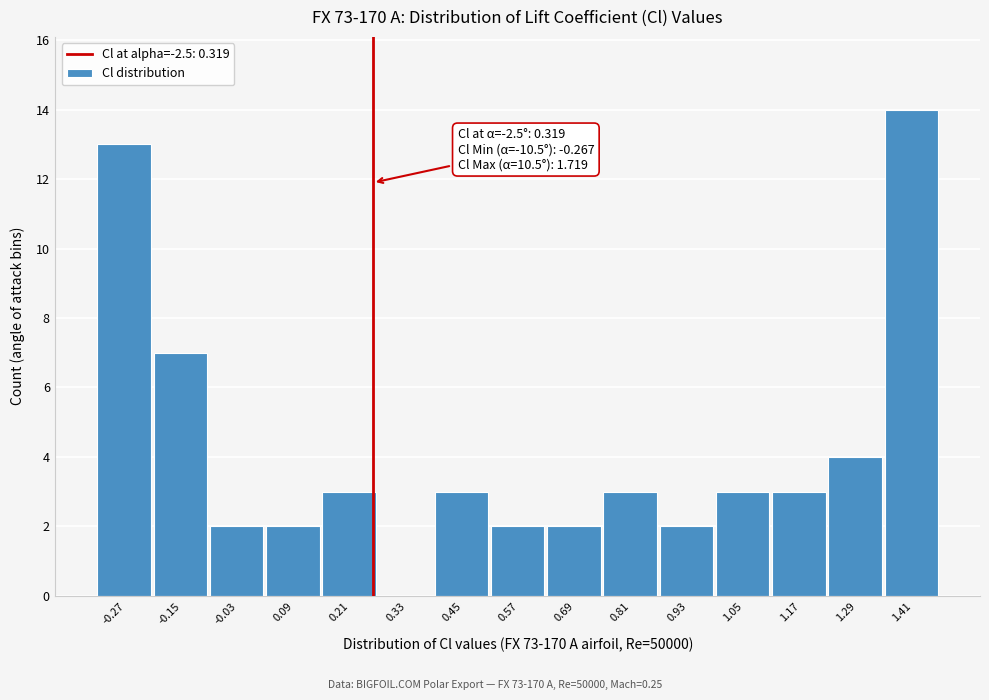

Reading left to right, transcribe all the data shown in this chart.

-0.27=13	-0.15=7	-0.03=2	0.09=2	0.21=3	0.33=0	0.45=3	0.57=2	0.69=2	0.81=3	0.93=2	1.05=3	1.17=3	1.29=4	1.41=14